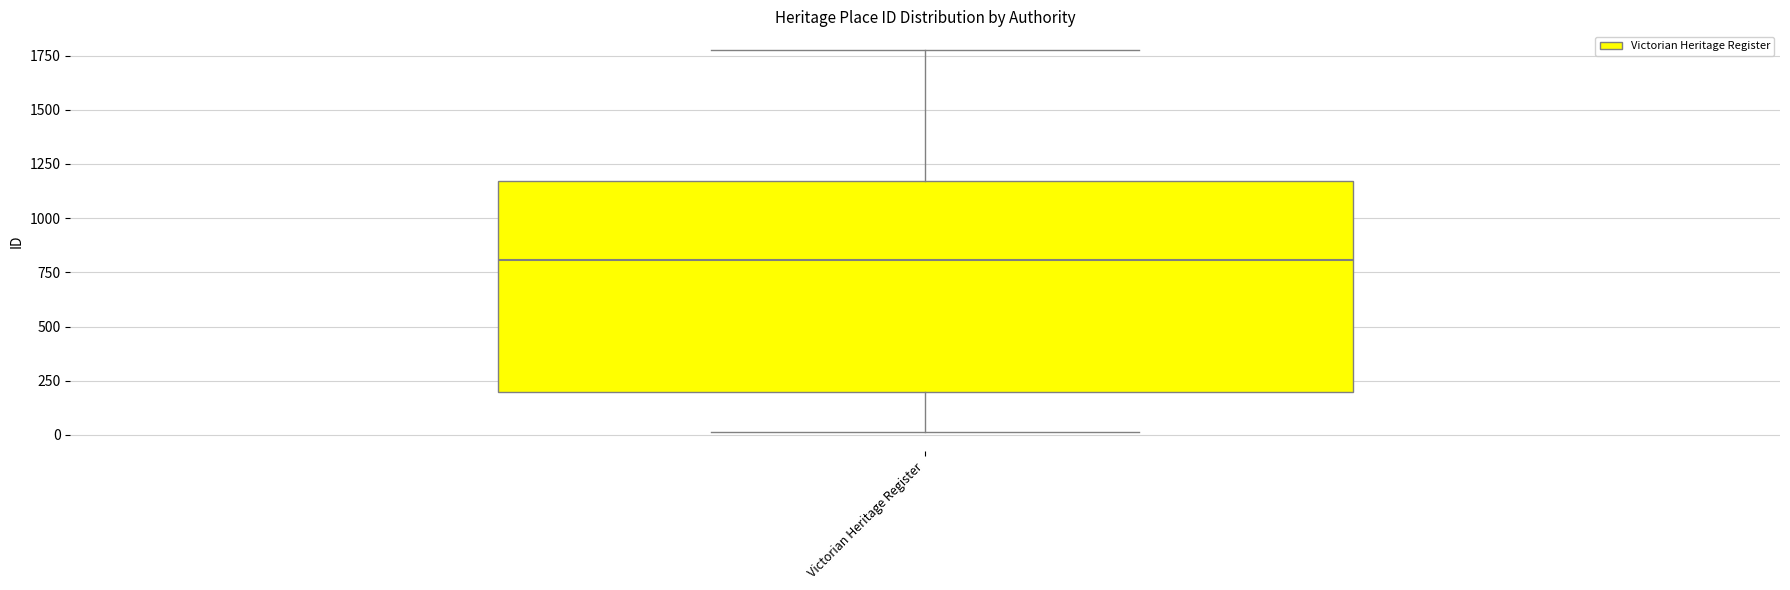

Read this box plot against the y-axis: the position of the median line, the range covered by the box, and the ends of both whiskers. The values are not printed on the chart, so give them approximately, as read against the axis.

median 800, box 200 to 1150, whiskers 0 to 1750